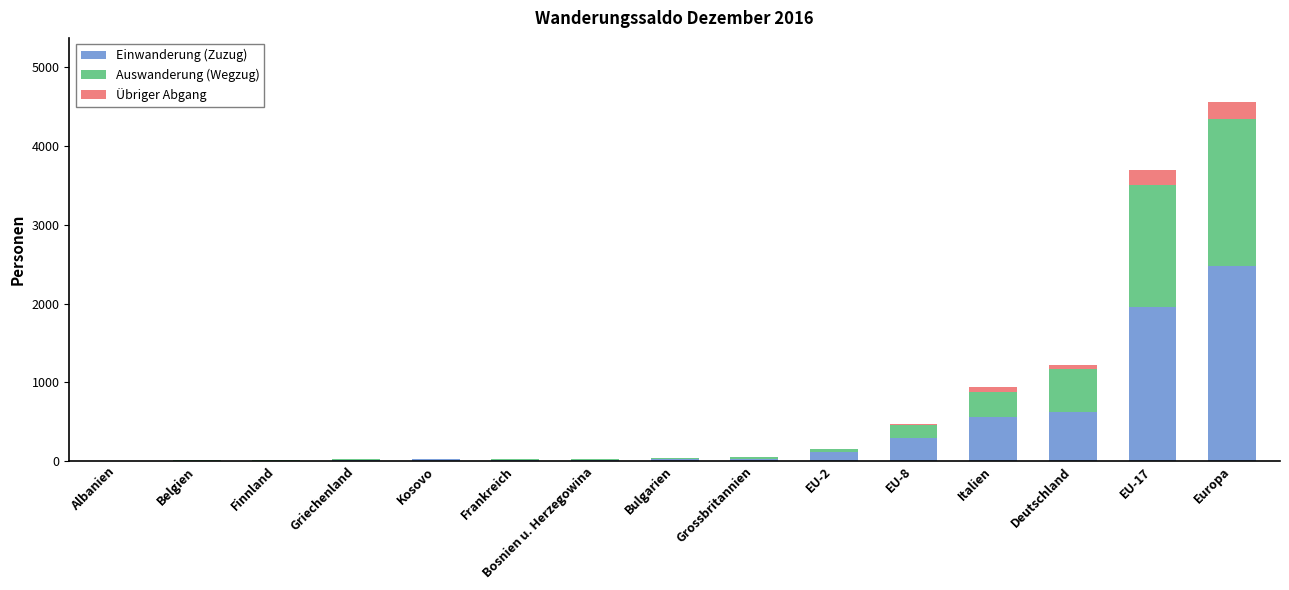

What is the maximum value for Einwanderung (Zuzug)?

2479